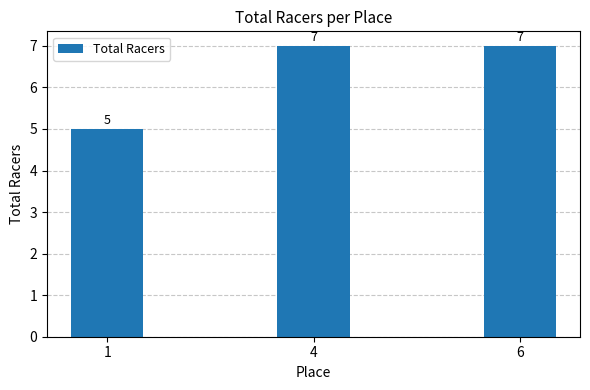

Are the bars grouped side by side (vs. stacked)?

No